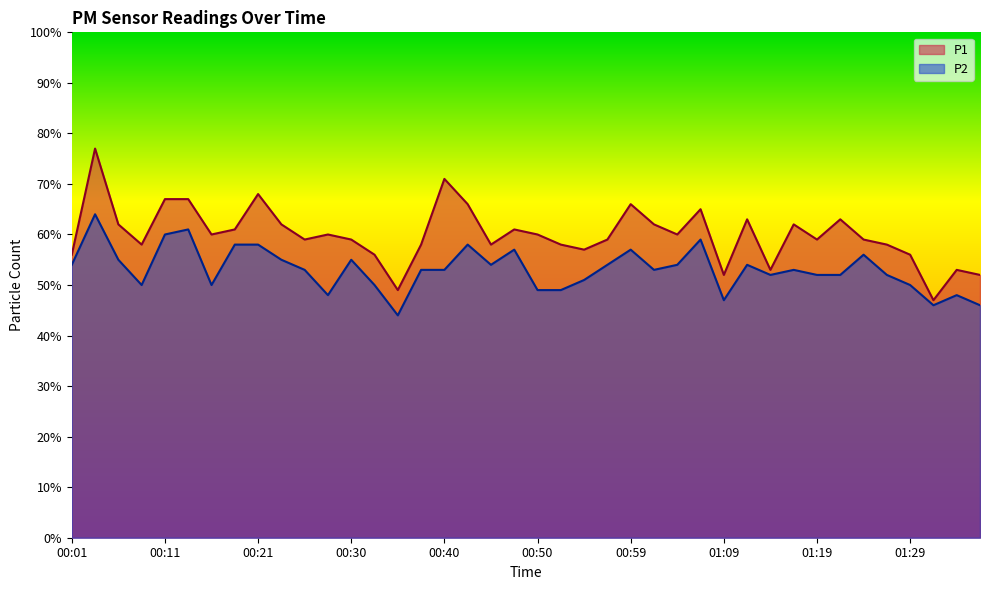

Reading right to left, extract all data points from this chart.

P1: 52	53	47	56	58	59	63	59	62	53	63	52	65	60	62	66	59	57	58	60	61	58	66	71	58	49	56	59	60	59	62	68	61	60	67	67	58	62	77	56
P2: 46	48	46	50	52	56	52	52	53	52	54	47	59	54	53	57	54	51	49	49	57	54	58	53	53	44	50	55	48	53	55	58	58	50	61	60	50	55	64	54